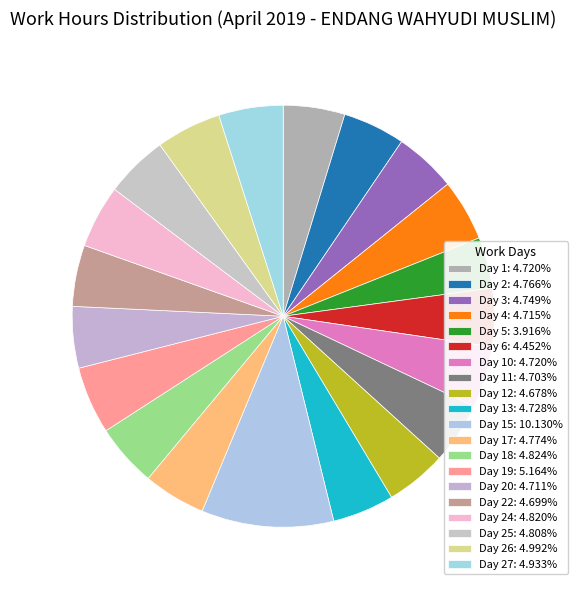

Count the number of slices in the pie.

20